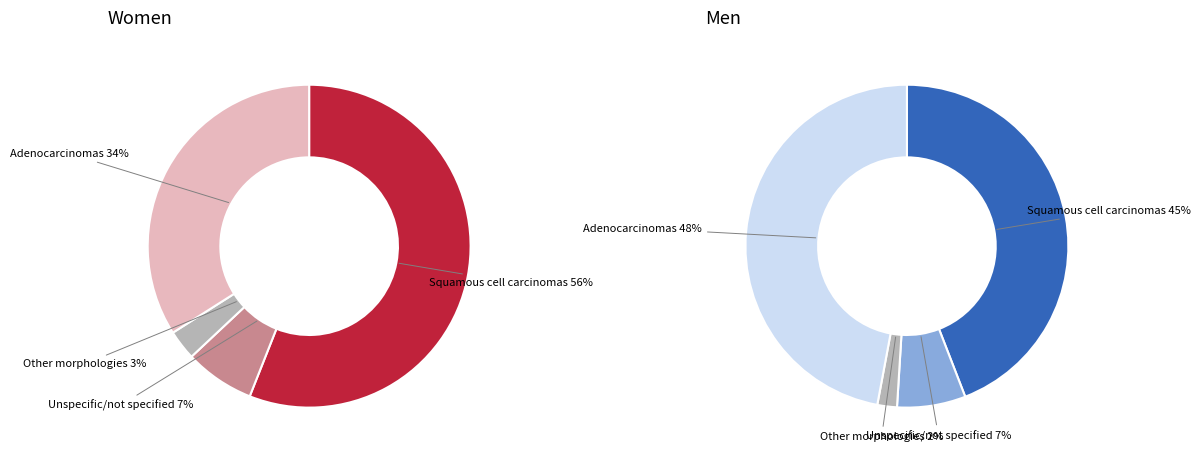

Do 28 and 28 together represent more than half of the pie?

No